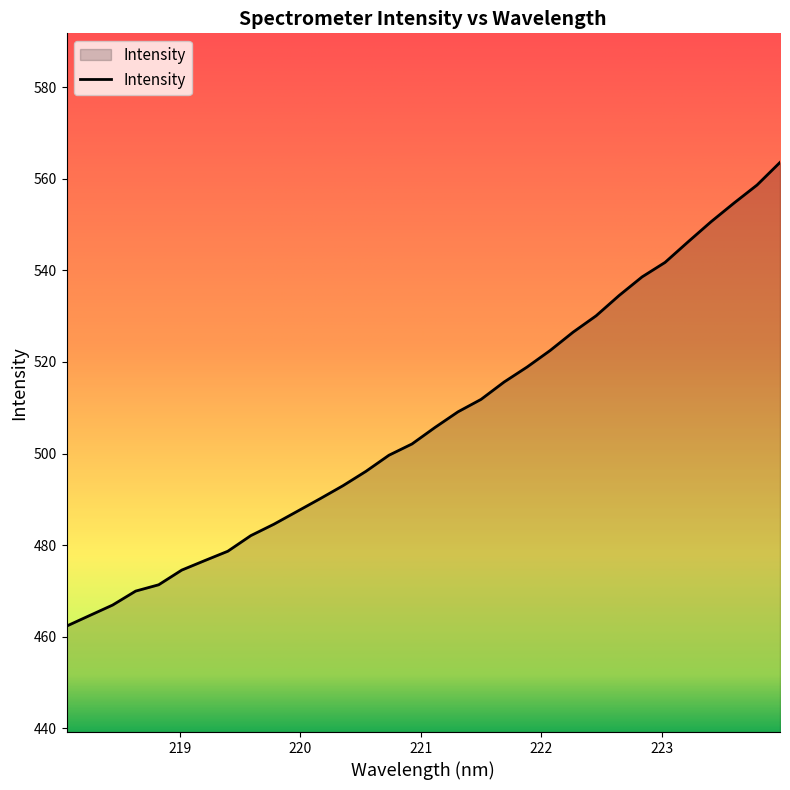

What is the difference between the maximum and minimum values?

101.2